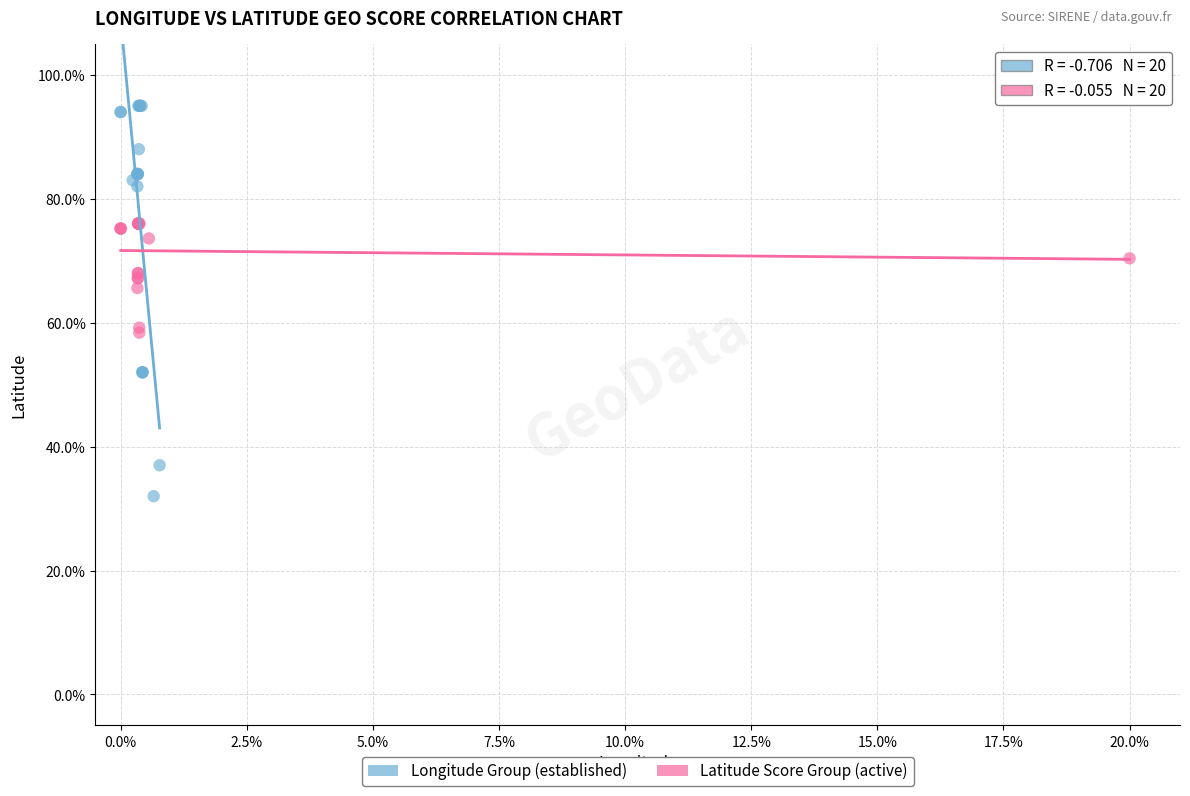

Which series contains the lowest Y value?

Longitude Group (established)